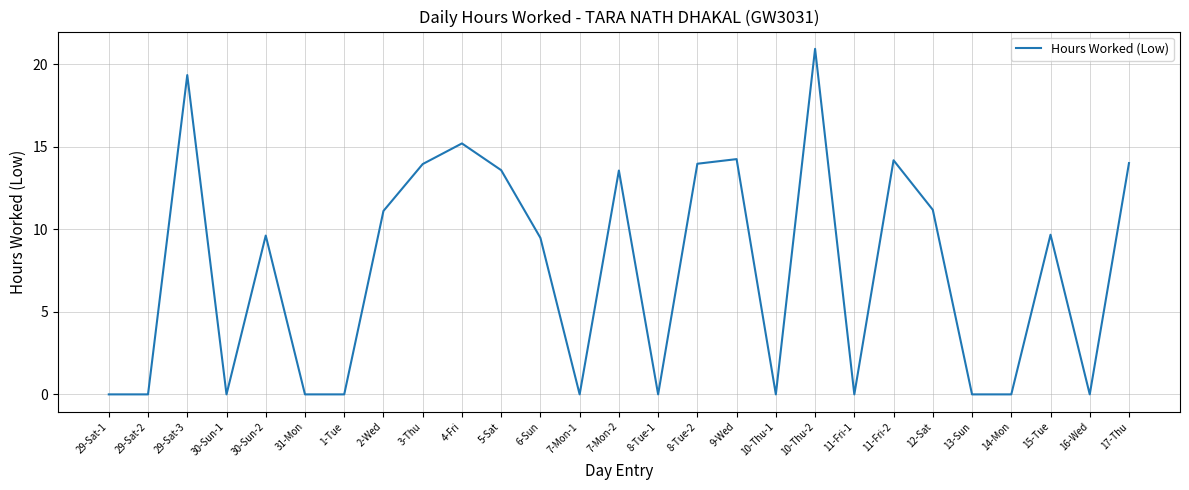

At which label does the data first exceed 9?

29-Sat-3